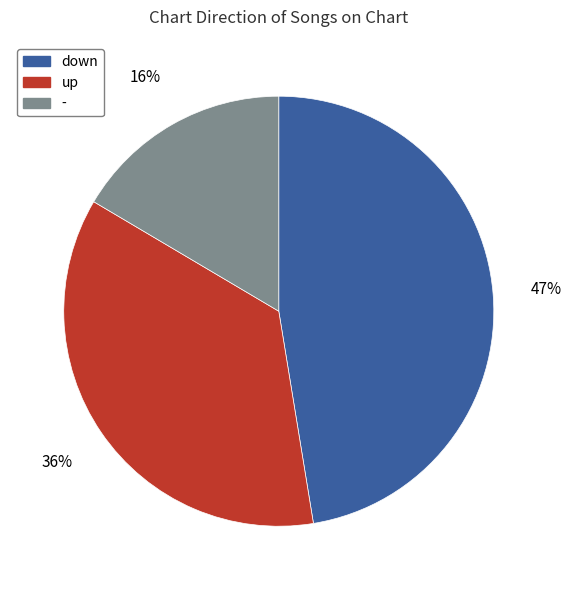

Which category has the smallest portion of the pie?

-